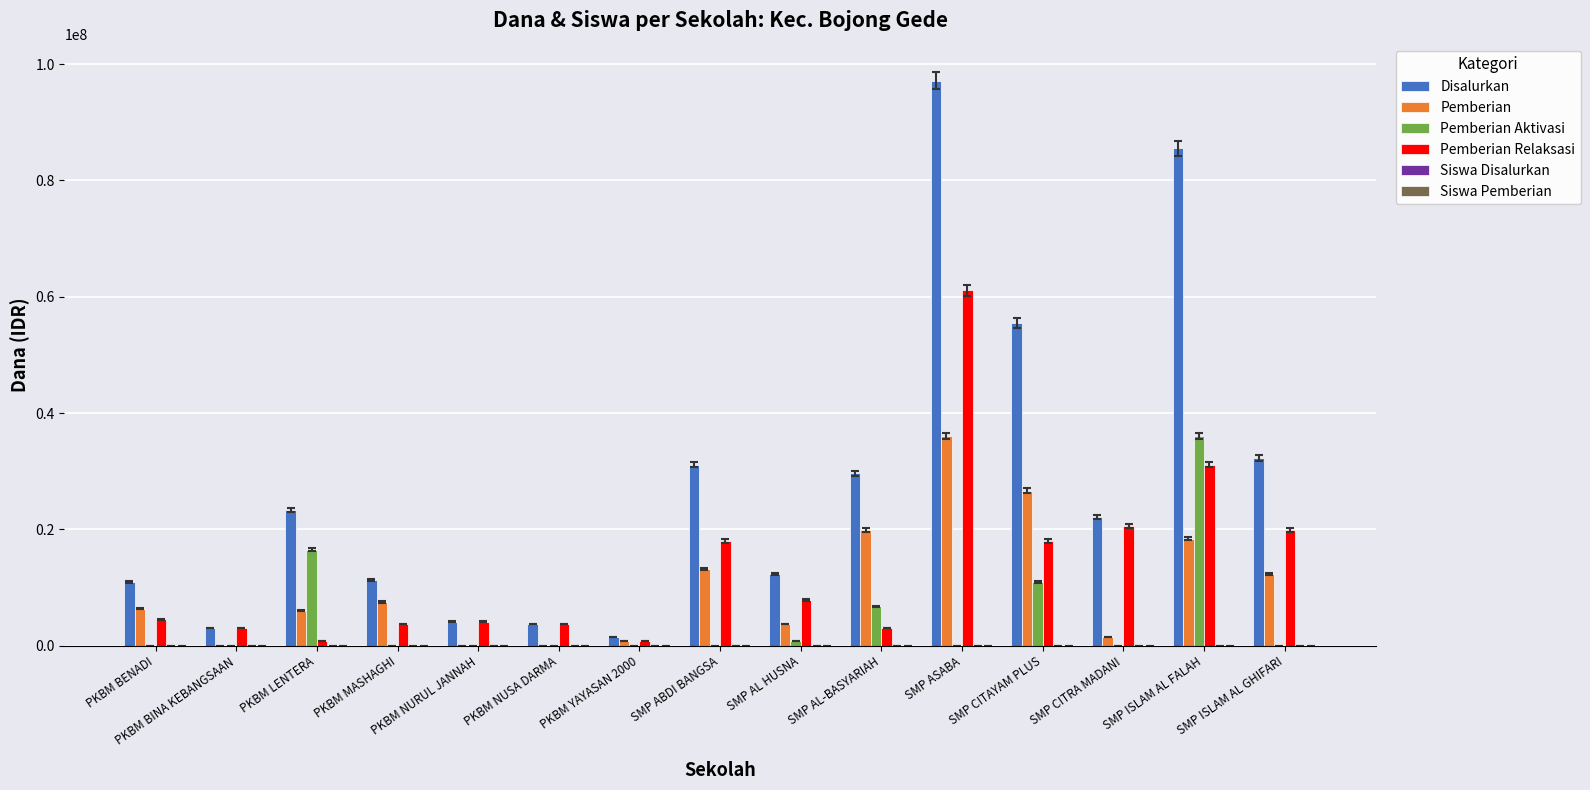

What is the sum of all Pemberian values?

152250000